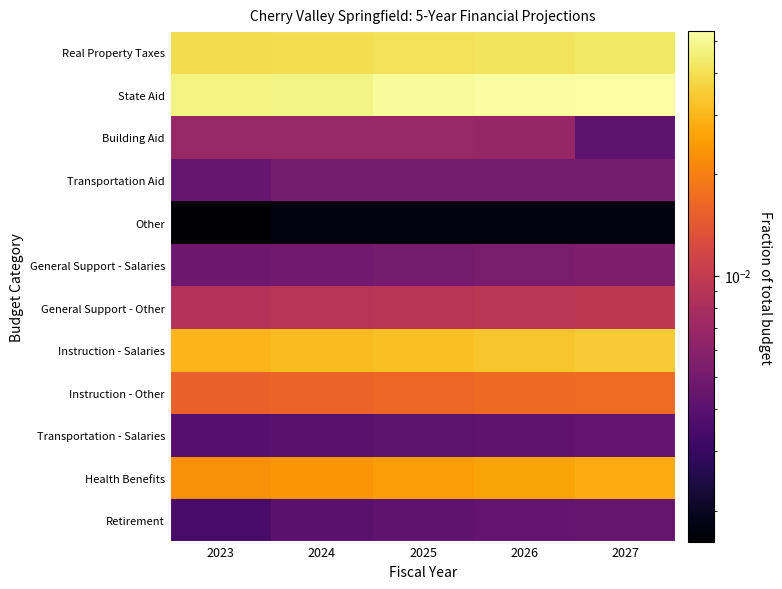

Reading left to right, extract all data points from this chart.

Real Property Taxes: 2023=0.0	2024=0.0	2025=0.0	2026=0.0	2027=0.0
State Aid: 2023=0.0	2024=0.0	2025=0.1	2026=0.1	2027=0.1
Building Aid: 2023=0.0	2024=0.0	2025=0.0	2026=0.0	2027=0.0
Transportation Aid: 2023=0.0	2024=0.0	2025=0.0	2026=0.0	2027=0.0
Other: 2023=0.0	2024=0.0	2025=0.0	2026=0.0	2027=0.0
General Support - Salaries: 2023=0.0	2024=0.0	2025=0.0	2026=0.0	2027=0.0
General Support - Other: 2023=0.0	2024=0.0	2025=0.0	2026=0.0	2027=0.0
Instruction - Salaries: 2023=0.0	2024=0.0	2025=0.0	2026=0.0	2027=0.0
Instruction - Other: 2023=0.0	2024=0.0	2025=0.0	2026=0.0	2027=0.0
Transportation - Salaries: 2023=0.0	2024=0.0	2025=0.0	2026=0.0	2027=0.0
Health Benefits: 2023=0.0	2024=0.0	2025=0.0	2026=0.0	2027=0.0
Retirement: 2023=0.0	2024=0.0	2025=0.0	2026=0.0	2027=0.0